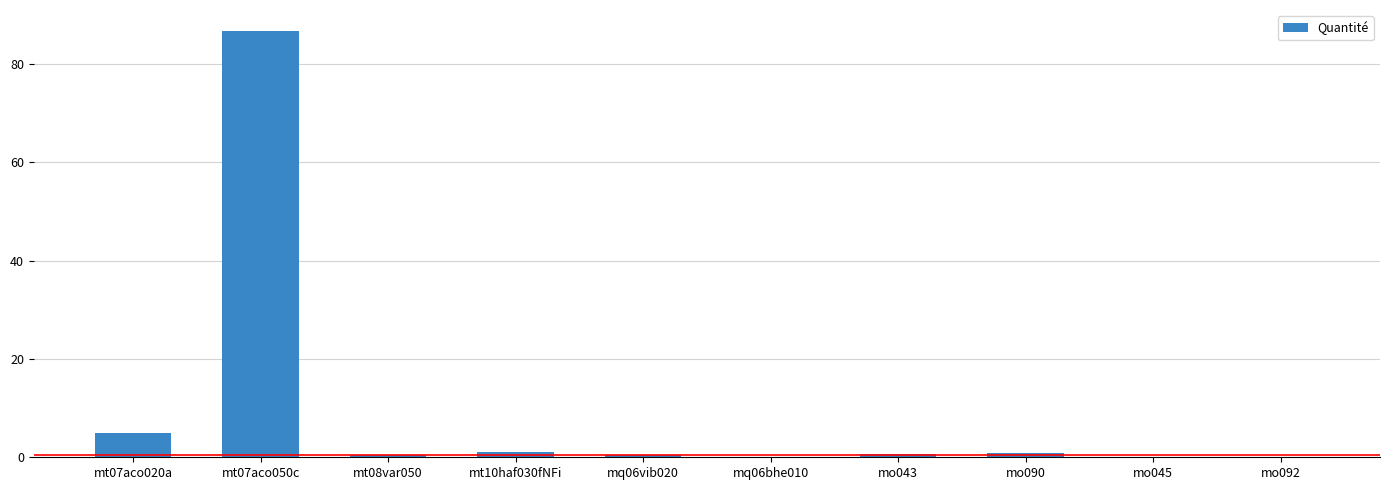

True or false: the data shows 0.6 at mo043.

True